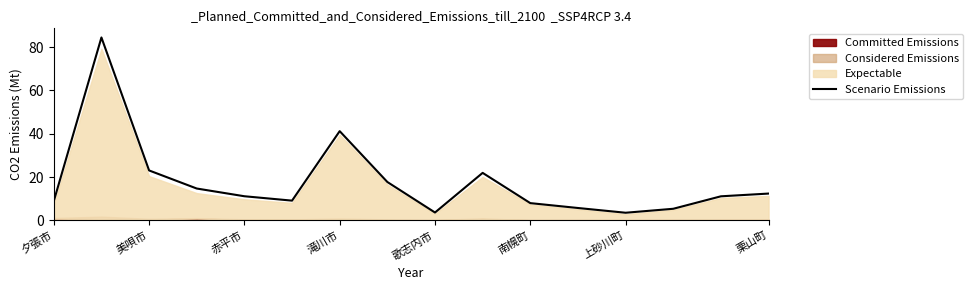

What is the approximate value of Scenario Emissions at 南幌町?

7.9